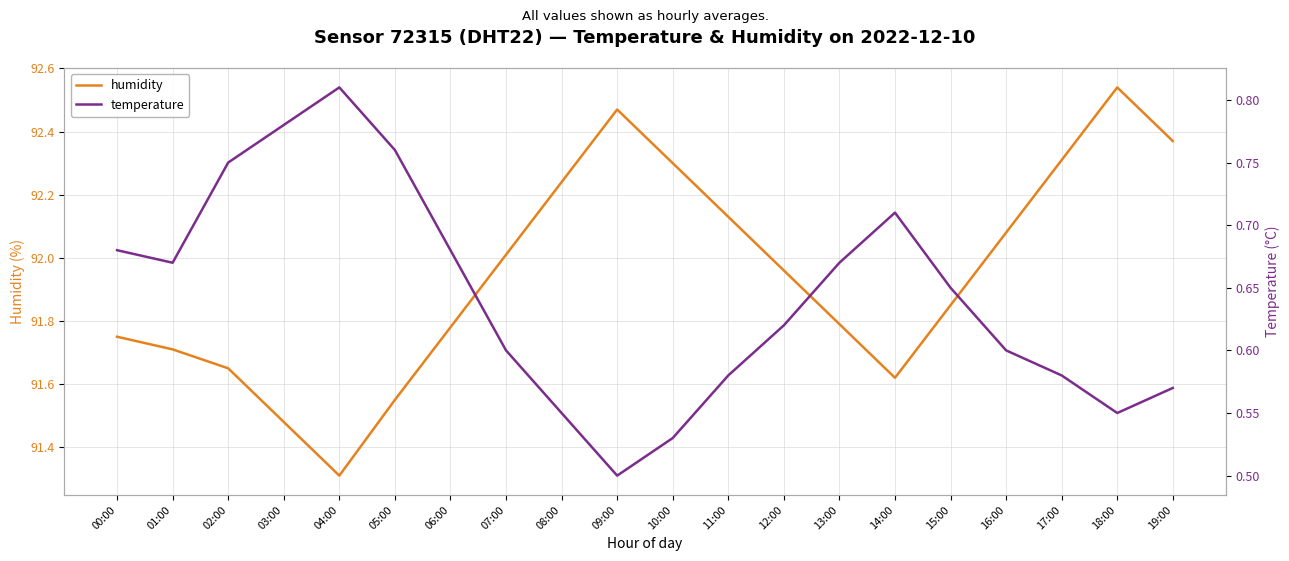

Where is humidity nearest to the value 91?

04:00